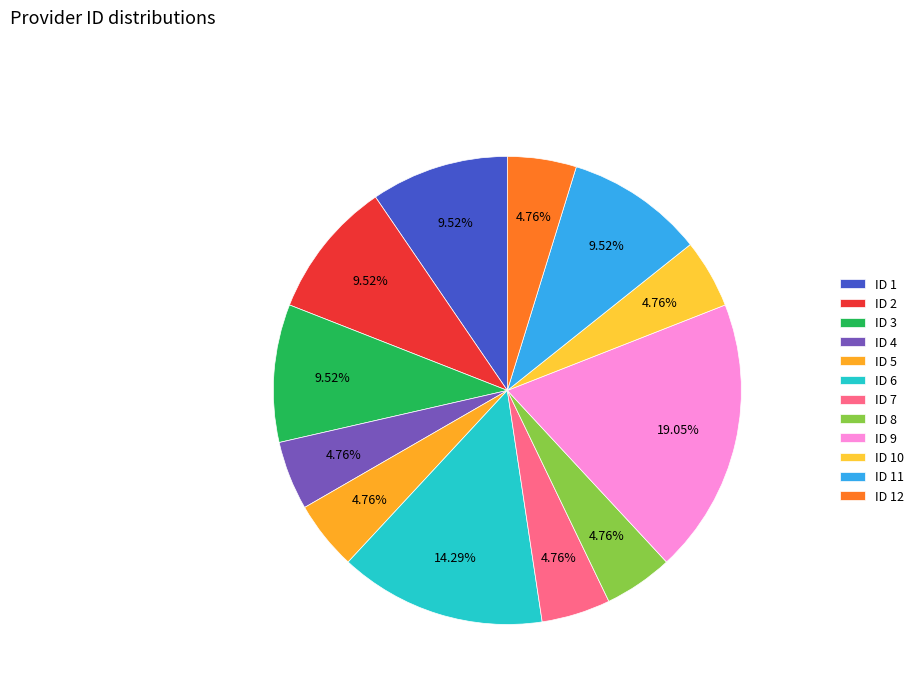

Approximately how many times larger is the value at ID 11 compared to ID 12?

2.0